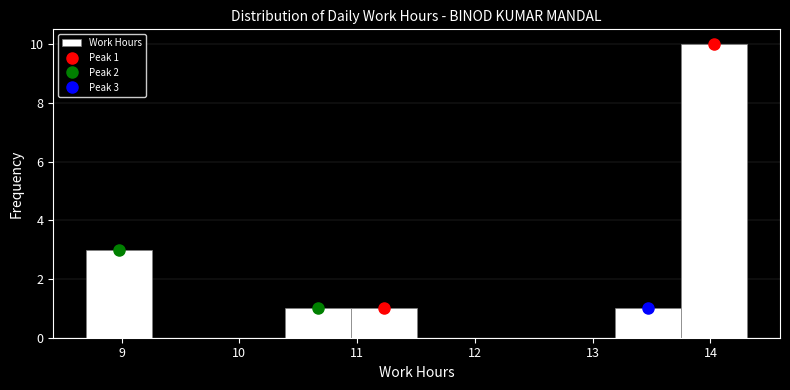

Which range on the x-axis has the tallest bar?

13.7 to 14.3